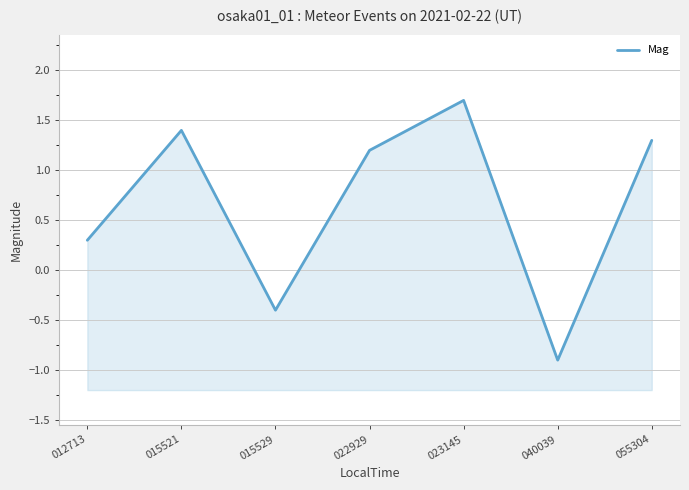

What is the change in value from 023145 to 040039?

-2.6